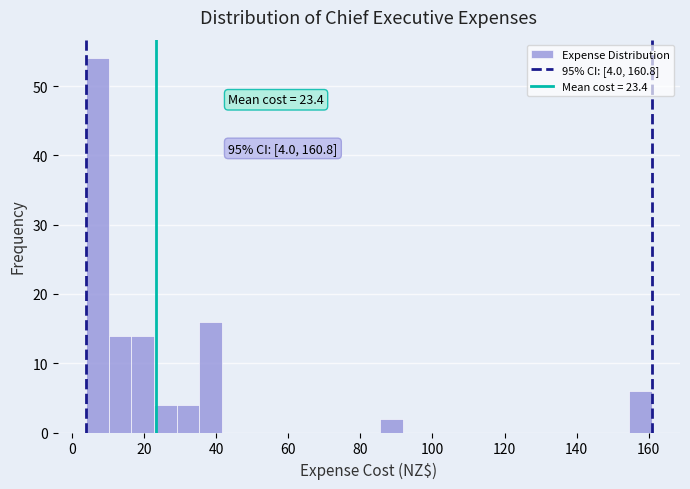

Around what value on the x-axis is the tallest bar? Give the approximate position of its centre, as read against the axis.

8